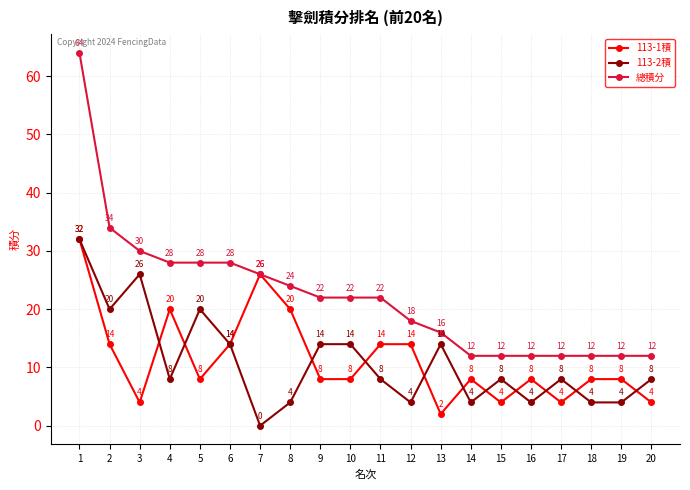

What is the value of the 113-1積 point at the 13th from the left?

2